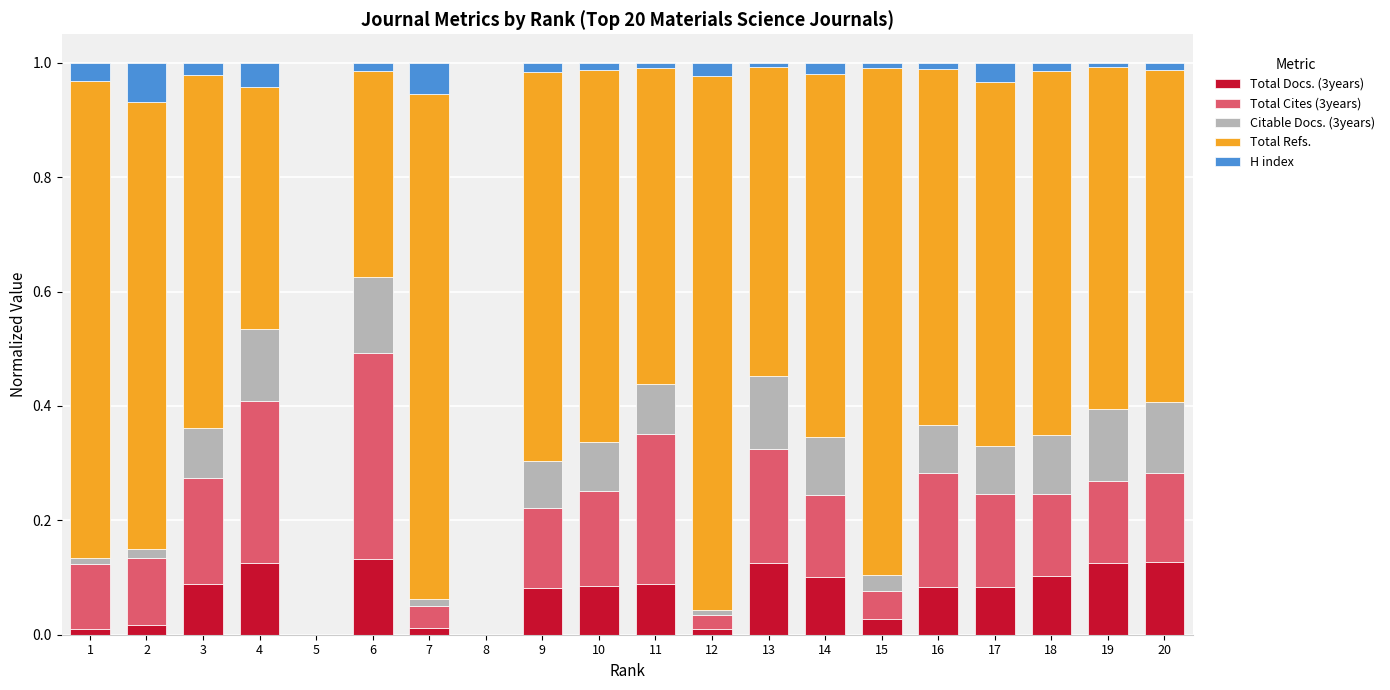

What is the total value across all series at 4?

1.0